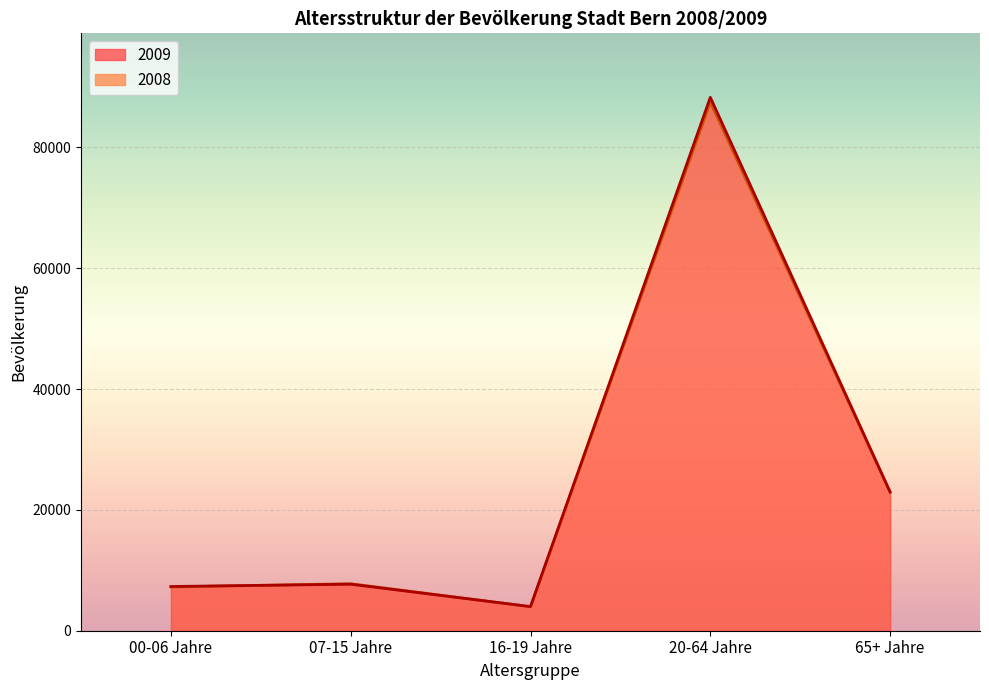

List the series in order of their peak value, highest first.

2009, 2008